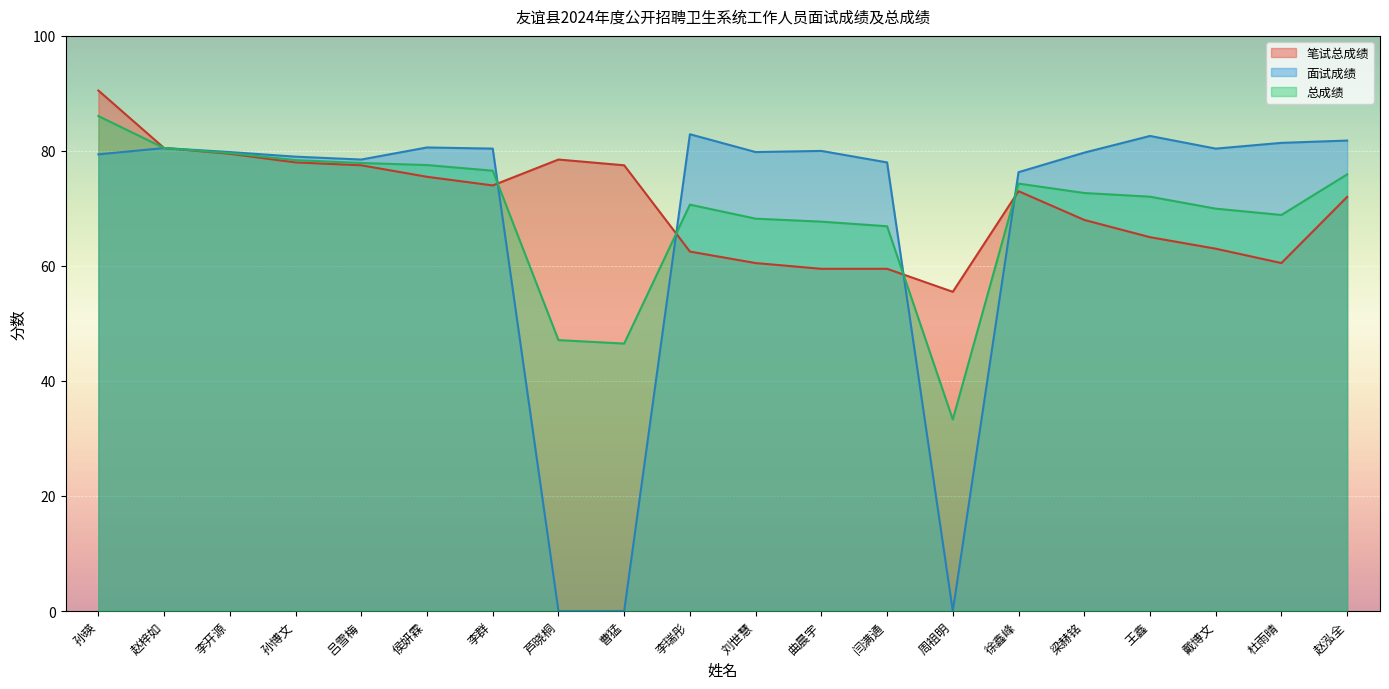

Where is 总成绩 nearest to the value 59?

闫满通